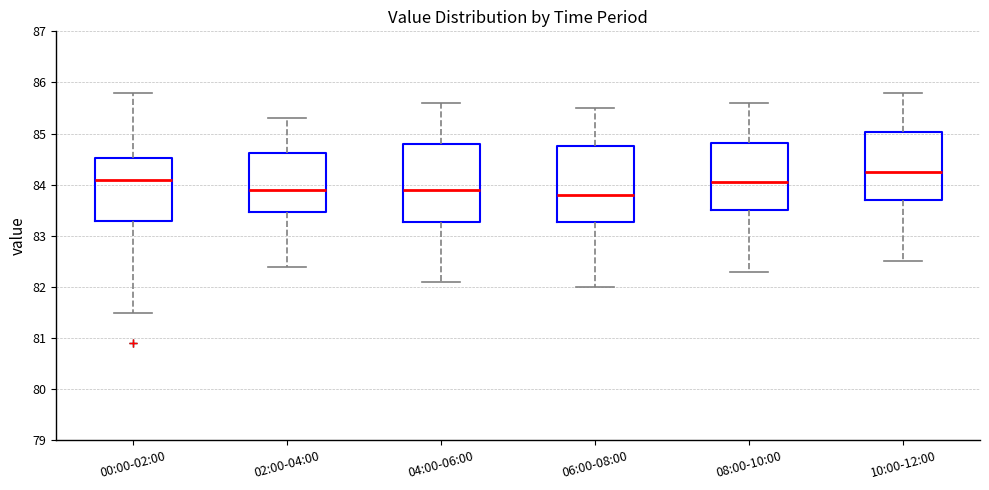

Where does the lower whisker of the box for 10:00-12:00 end on the y-axis? The values are not printed on the chart, so give them approximately, as read against the axis.

82.5